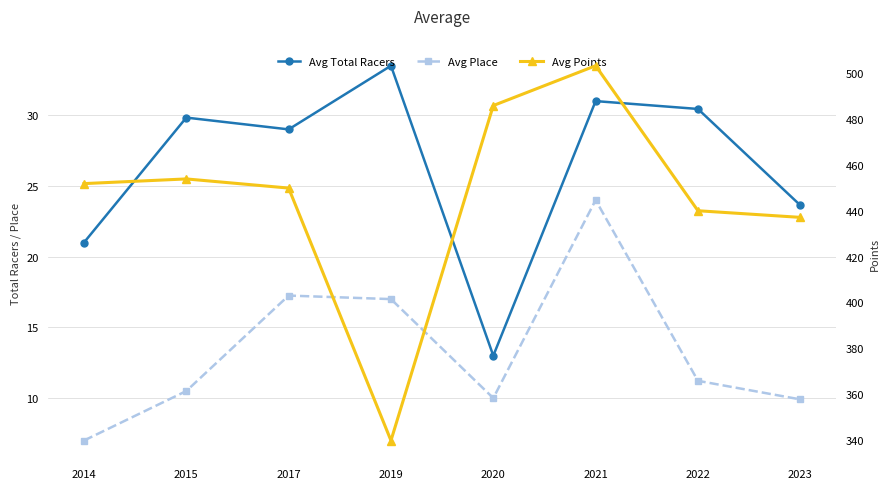

Read the Avg Total Racers value at 2020.

13.0